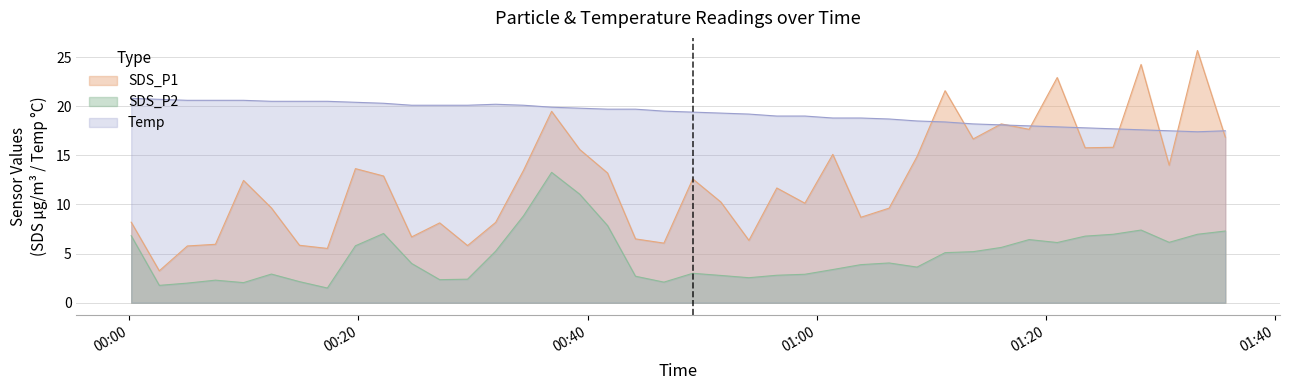

Where is the first local maximum for Temp?

2024/01/24 00:31:58